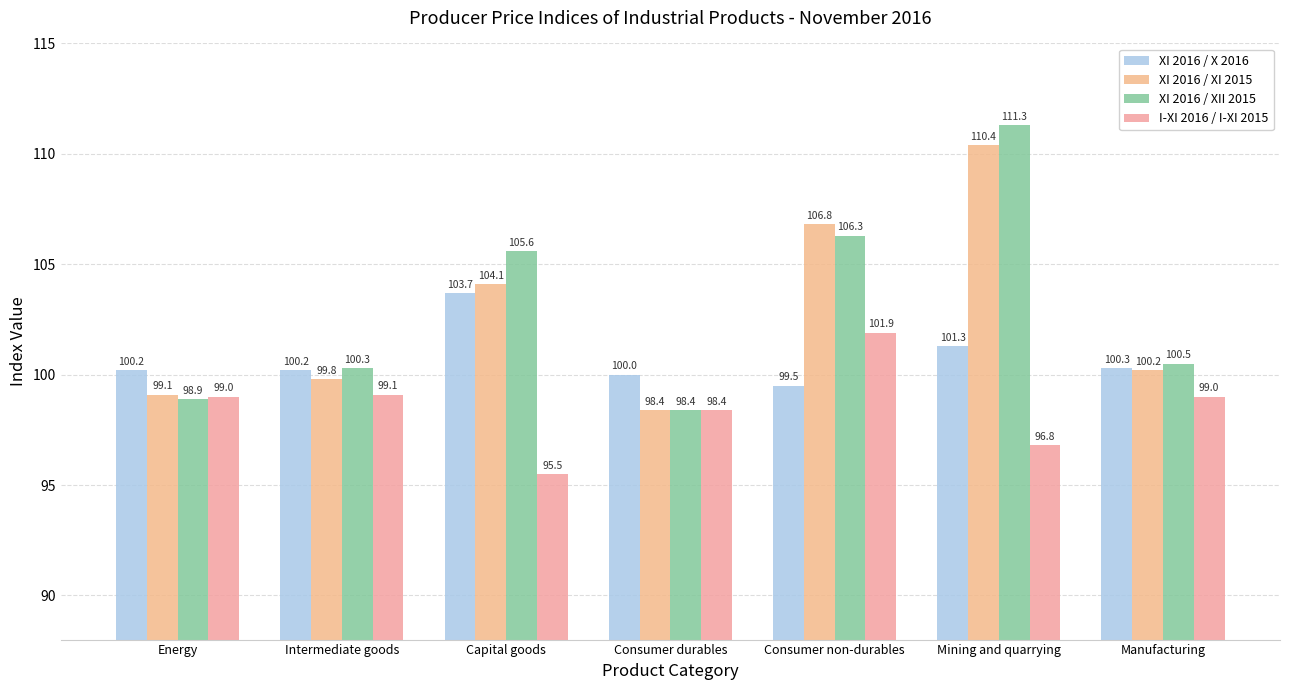

Reading right to left, extract all data points from this chart.

XI 2016 / X 2016: Manufacturing=100.3	Mining and quarrying=101.3	Consumer non-durables=99.5	Consumer durables=100.0	Capital goods=103.7	Intermediate goods=100.2	Energy=100.2
XI 2016 / XI 2015: Manufacturing=100.2	Mining and quarrying=110.4	Consumer non-durables=106.8	Consumer durables=98.4	Capital goods=104.1	Intermediate goods=99.8	Energy=99.1
XI 2016 / XII 2015: Manufacturing=100.5	Mining and quarrying=111.3	Consumer non-durables=106.3	Consumer durables=98.4	Capital goods=105.6	Intermediate goods=100.3	Energy=98.9
I-XI 2016 / I-XI 2015: Manufacturing=99.0	Mining and quarrying=96.8	Consumer non-durables=101.9	Consumer durables=98.4	Capital goods=95.5	Intermediate goods=99.1	Energy=99.0